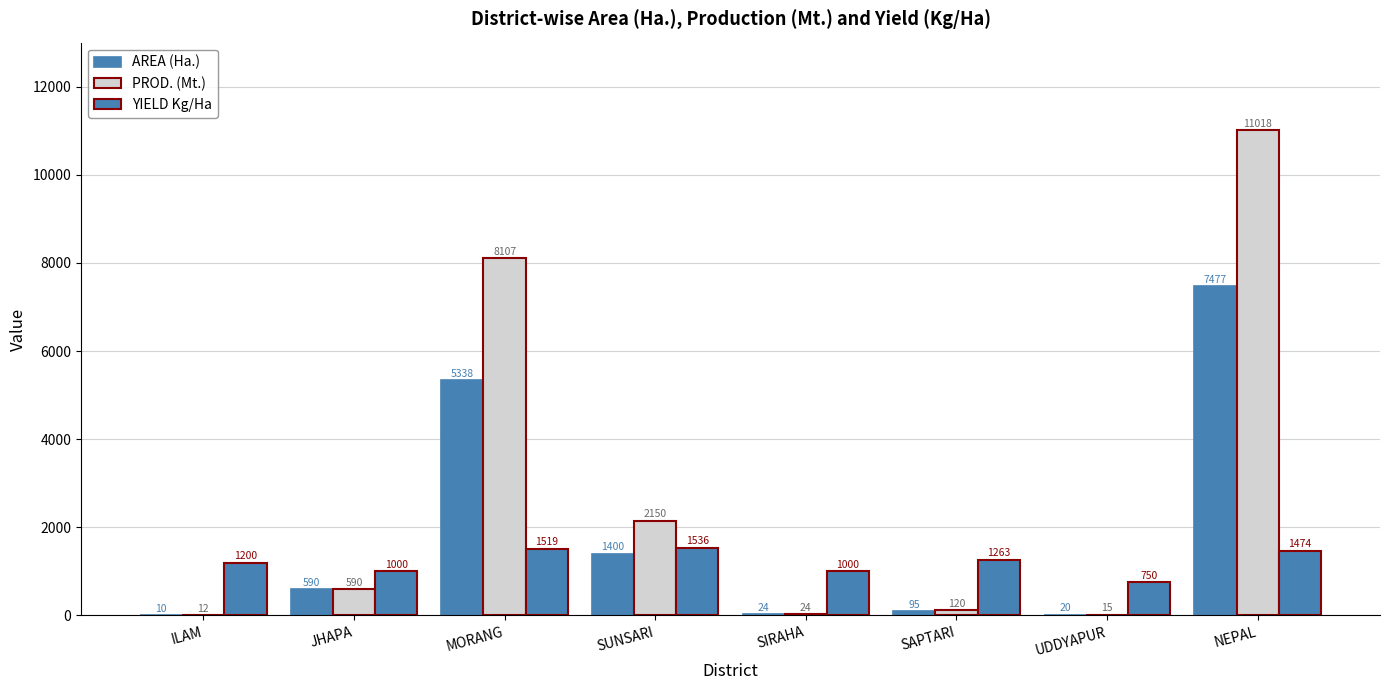

What is the difference between the second highest and second lowest values in the AREA (Ha.) series?

5318